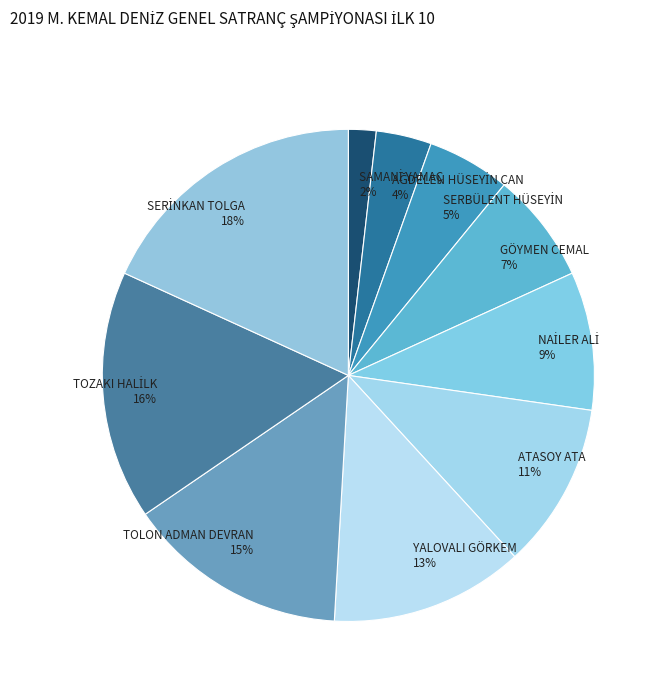

To the nearest percent, what percentage of the pie is TOLON ADMAN DEVRAN?

15%